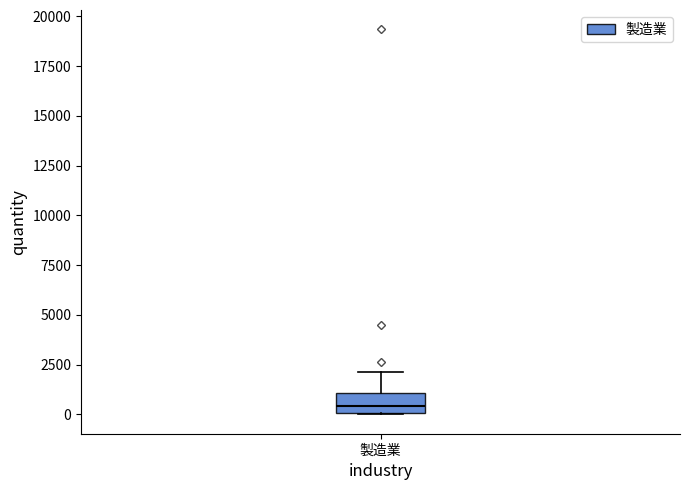

Where is the lower edge of the box for 製造業 on the y-axis? The values are not printed on the chart, so give them approximately, as read against the axis.

0